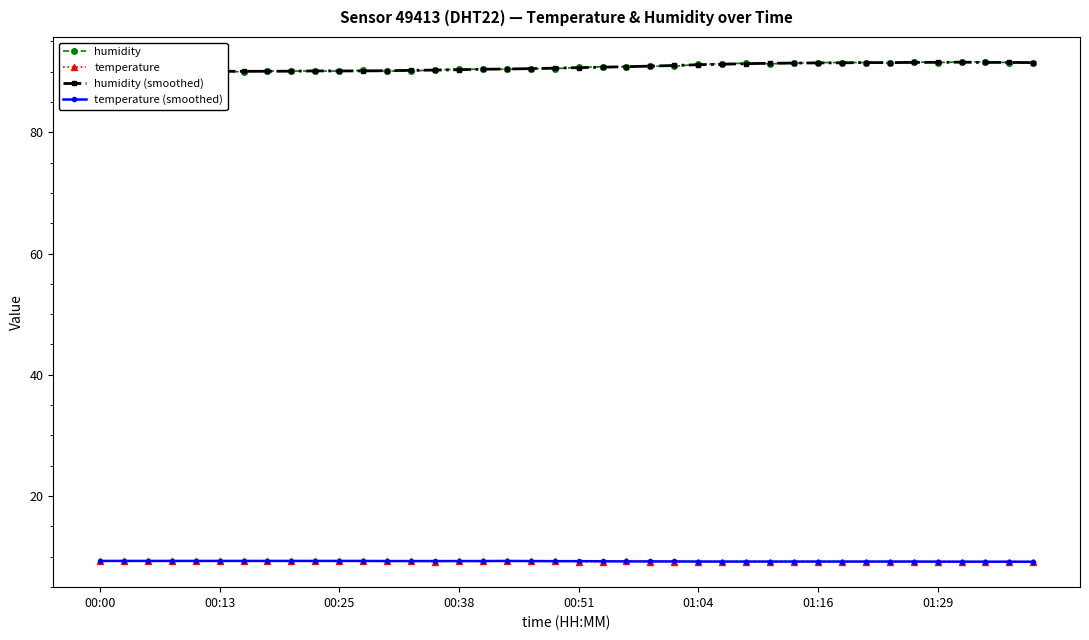

How many interior local valleys does the humidity (smoothed) series have?

1